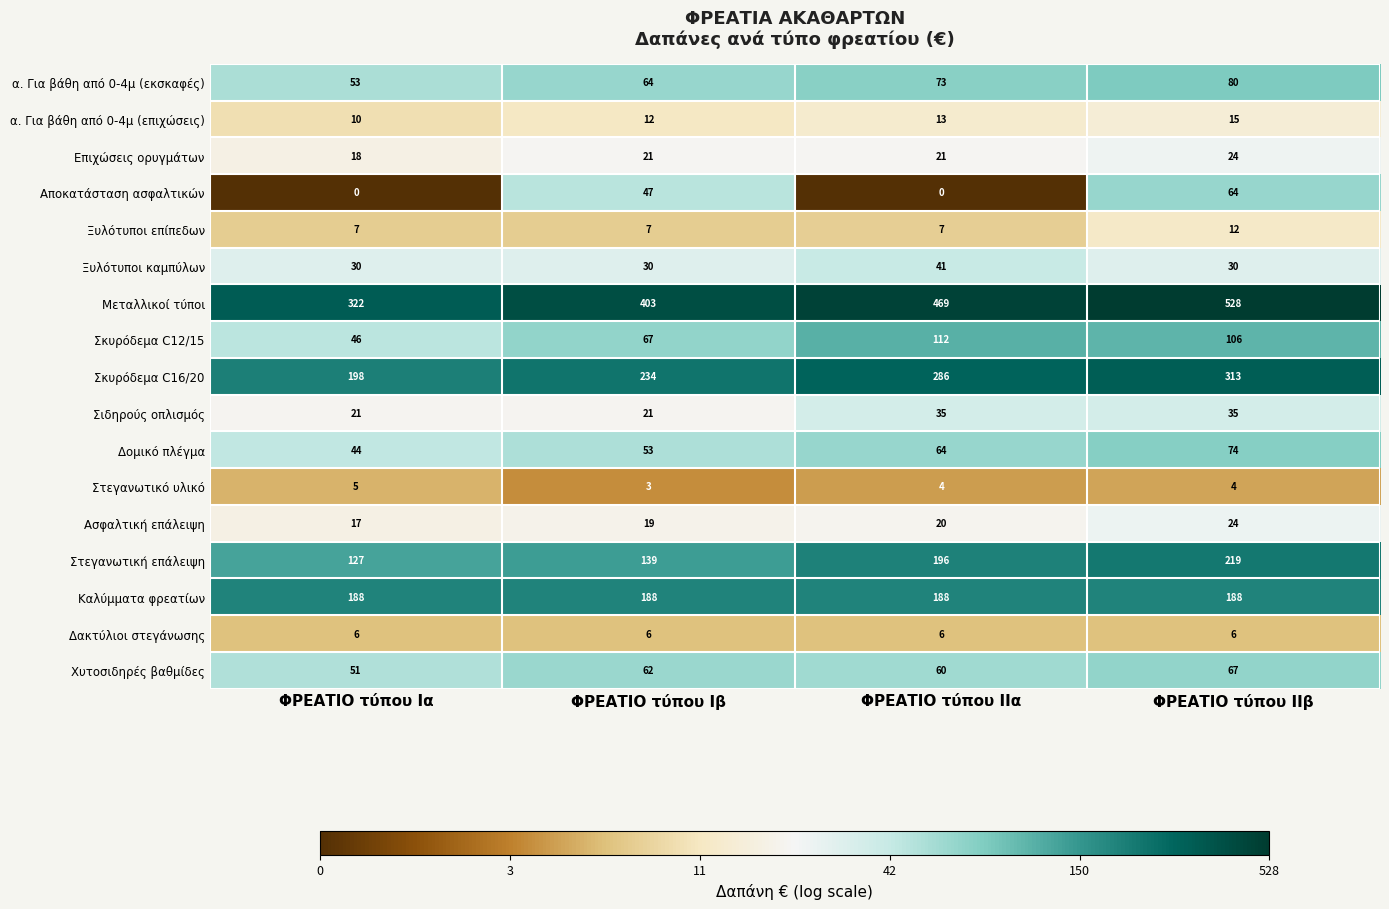

What is the total value across all series at ΦΡΕΑΤΙΟ τύπου Ιβ?

1376